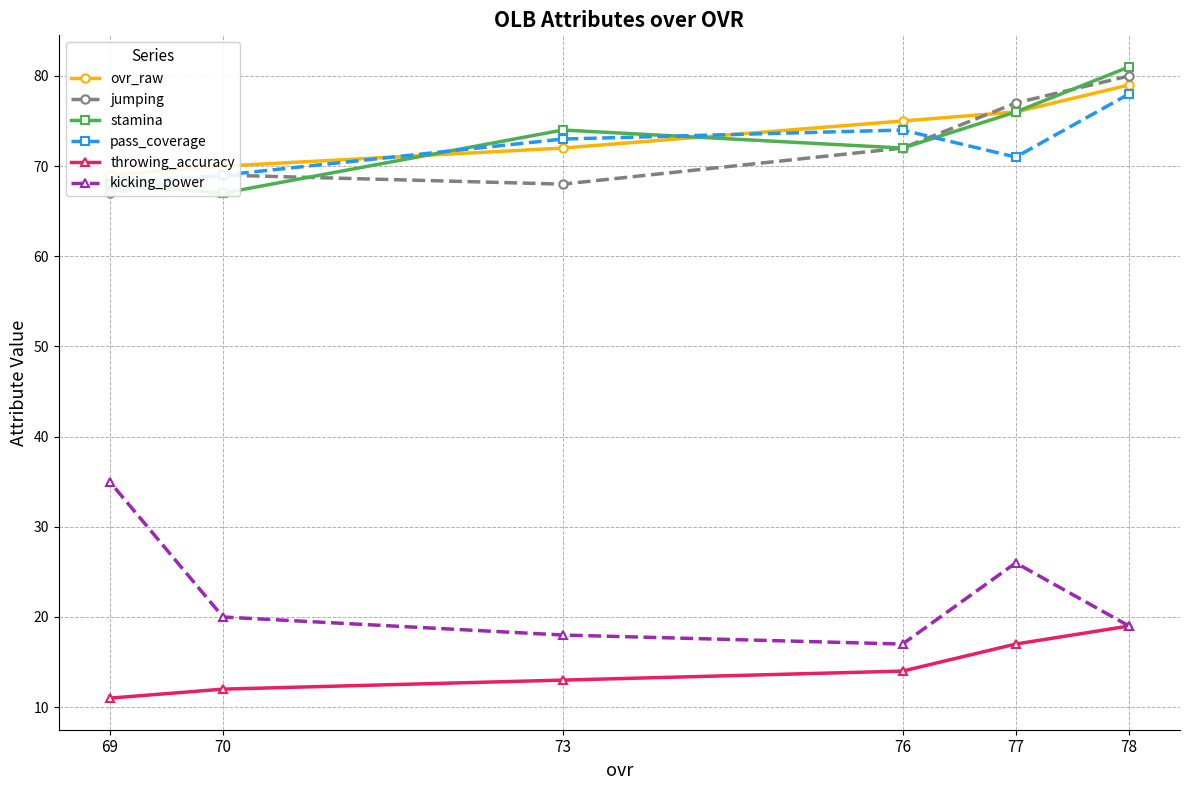

The value of throwing_accuracy at 78 is 8. True or false?

False